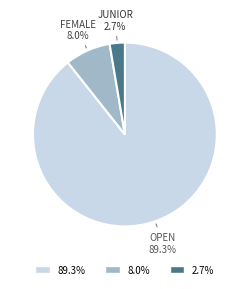

Is there a majority slice in this chart?

Yes